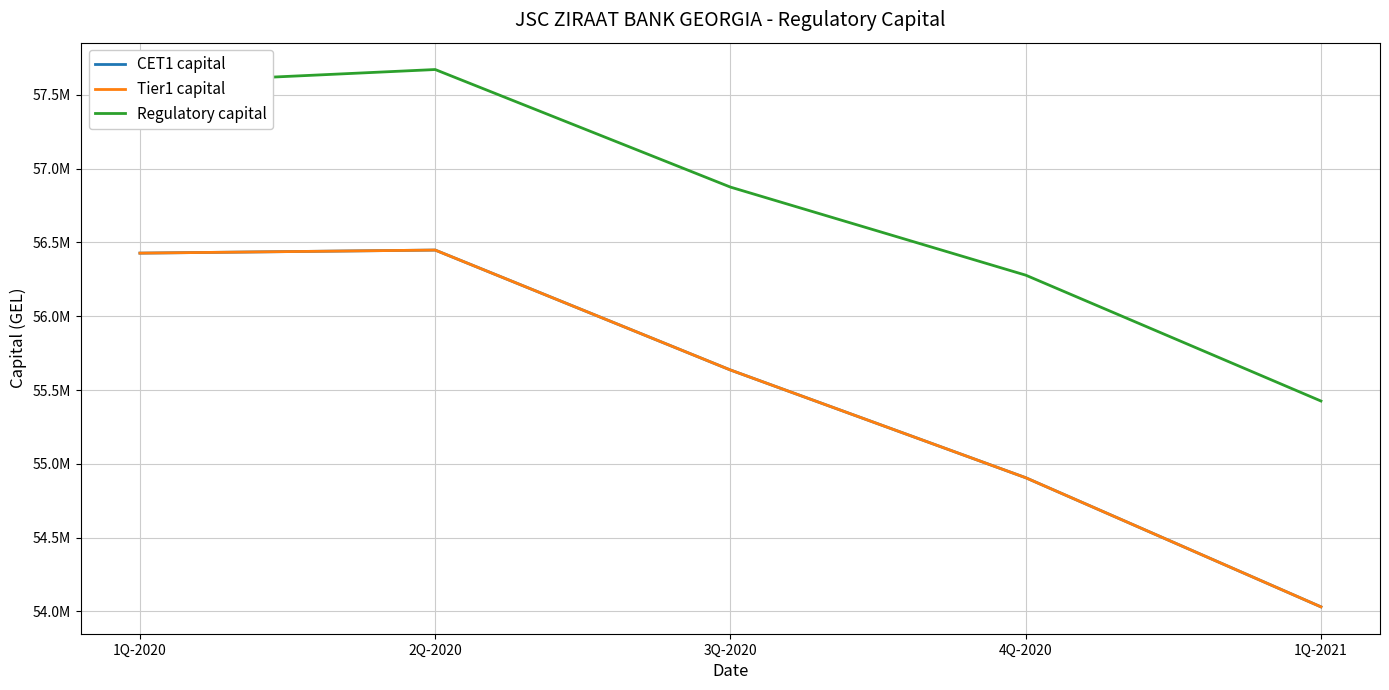

What is the total value across all series at 2Q-2020?

170568854.4